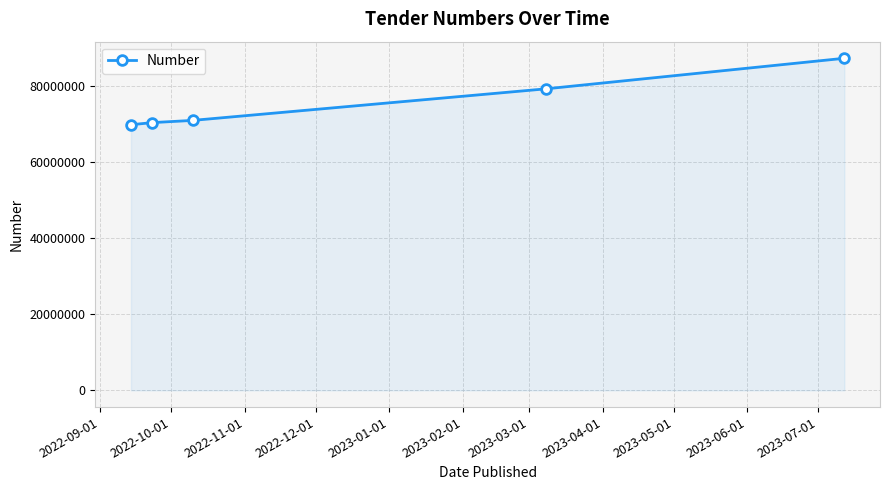

True or false: there are more than 2 points higher than both neighbors.

False